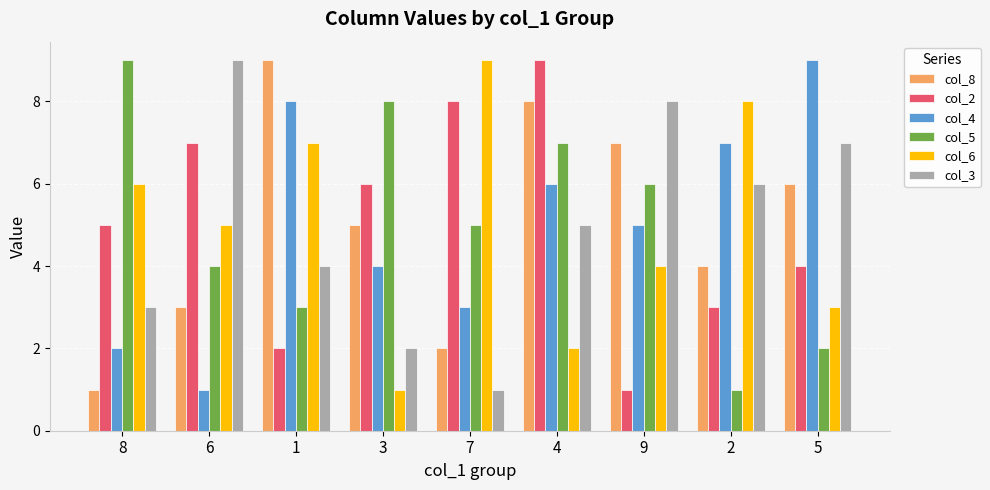

Rank the series at 7 from highest to lowest value.

col_6, col_2, col_5, col_4, col_8, col_3